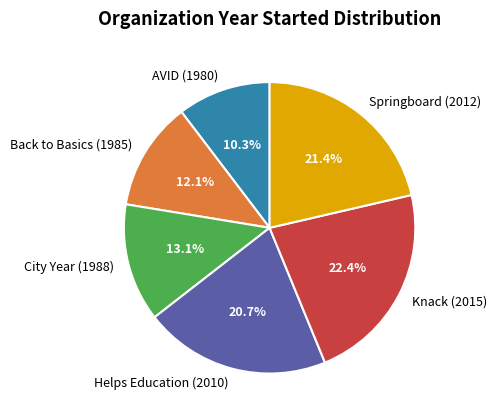

Is Springboard (2012) the majority of the pie?

No